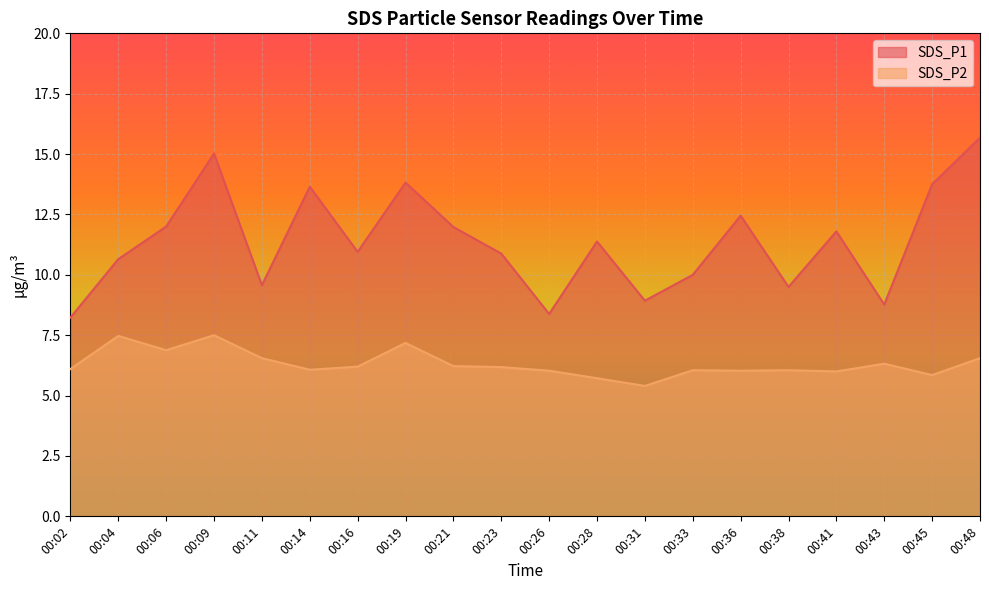

What is the approximate value of SDS_P2 at 00:36?

6.0